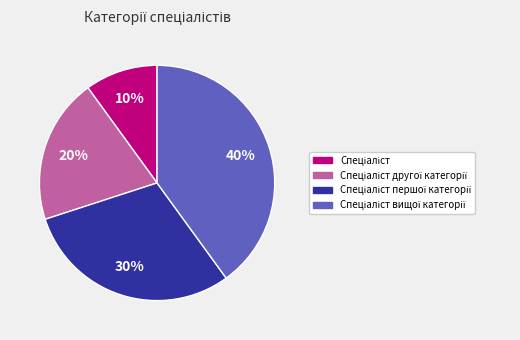

How many segments does this pie chart have?

4